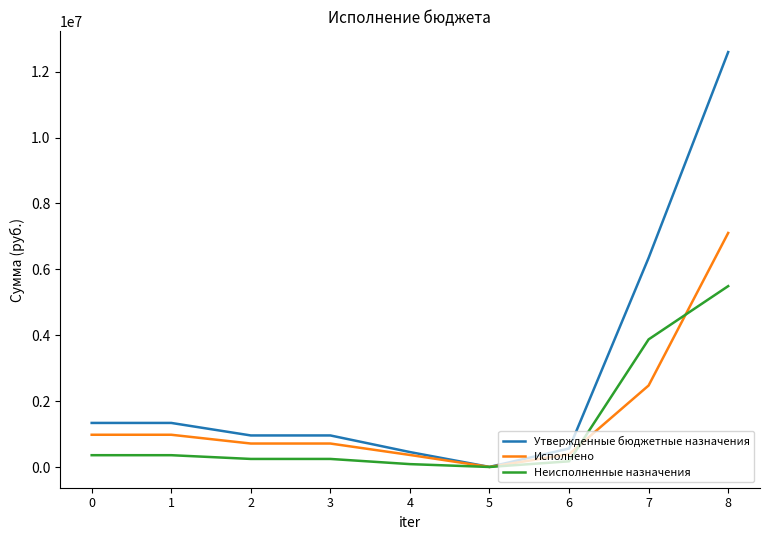

Which series changed the most between 7 and 8?

Утвержденные бюджетные назначения